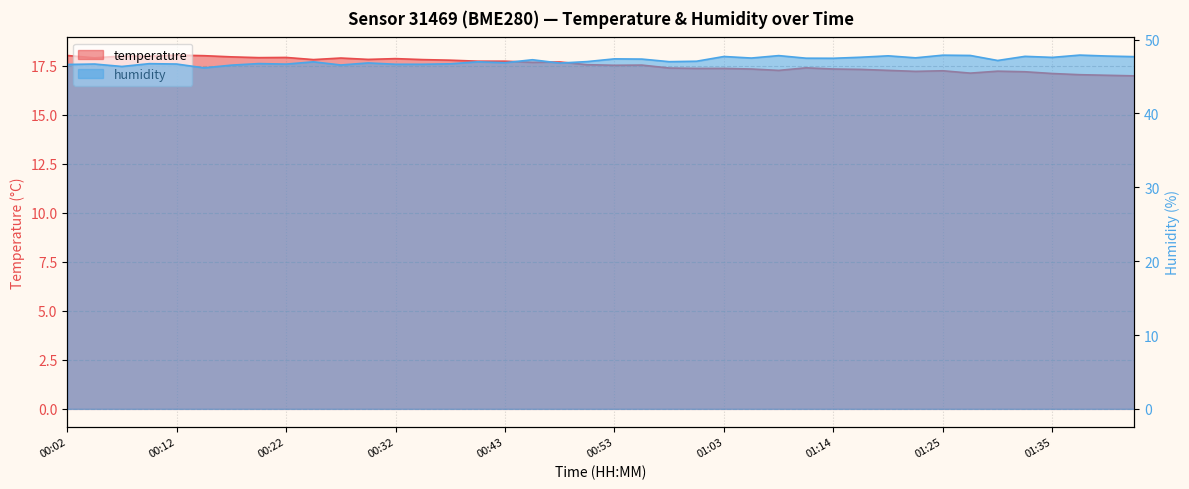

The value of humidity at 01:25 is 47.9. True or false?

True